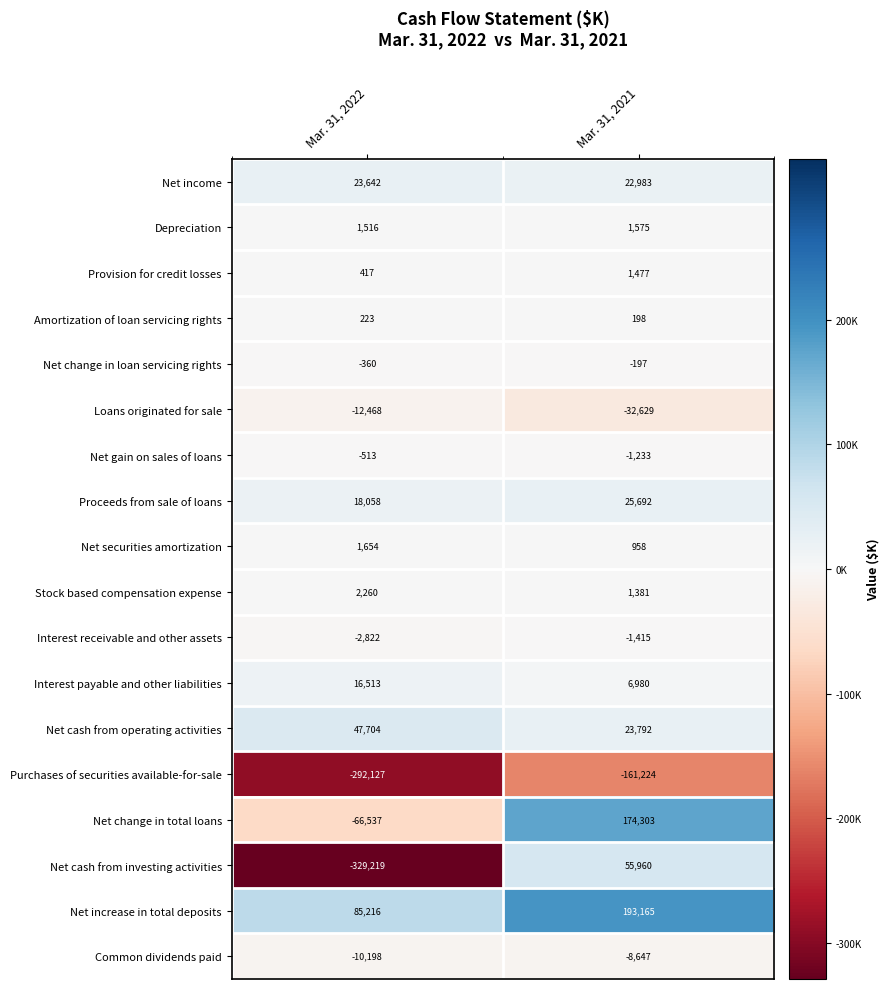

At how many categories does at least one series exceed 0?

2